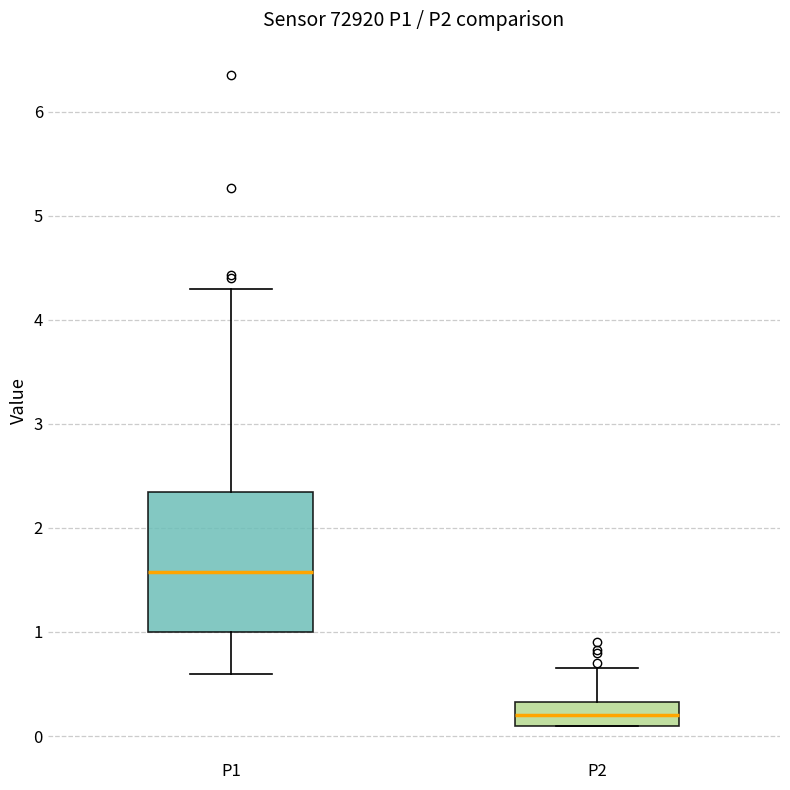

Reading left to right, transcribe this box plot: for each box, give where its median line is, the range the box spans, and where its two whiskers end, as read against the y-axis. The values are not printed on the chart, so give them approximately, as read against the axis.

P1: median 1.6, box 1.0 to 2.3, whiskers 0.6 to 4.3
P2: median 0.2, box 0.1 to 0.3, whiskers 0.1 to 0.7